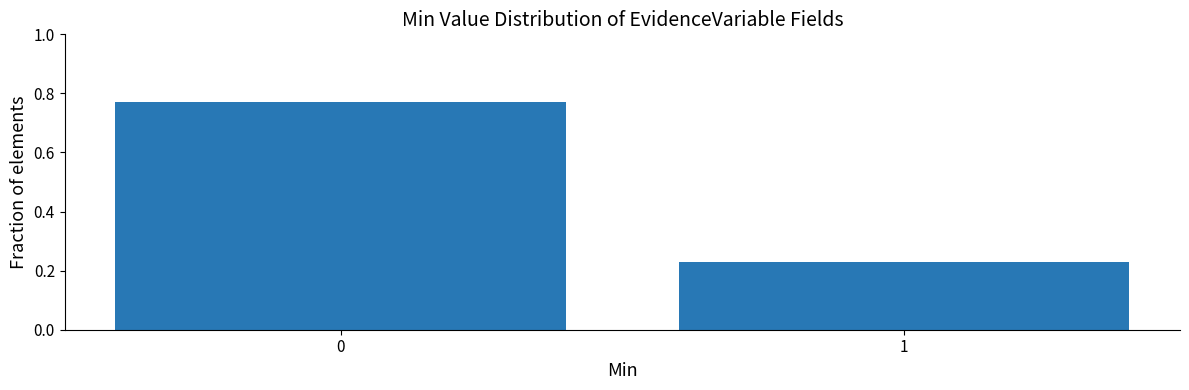

What is the change in value from 0 to 1?

-0.5